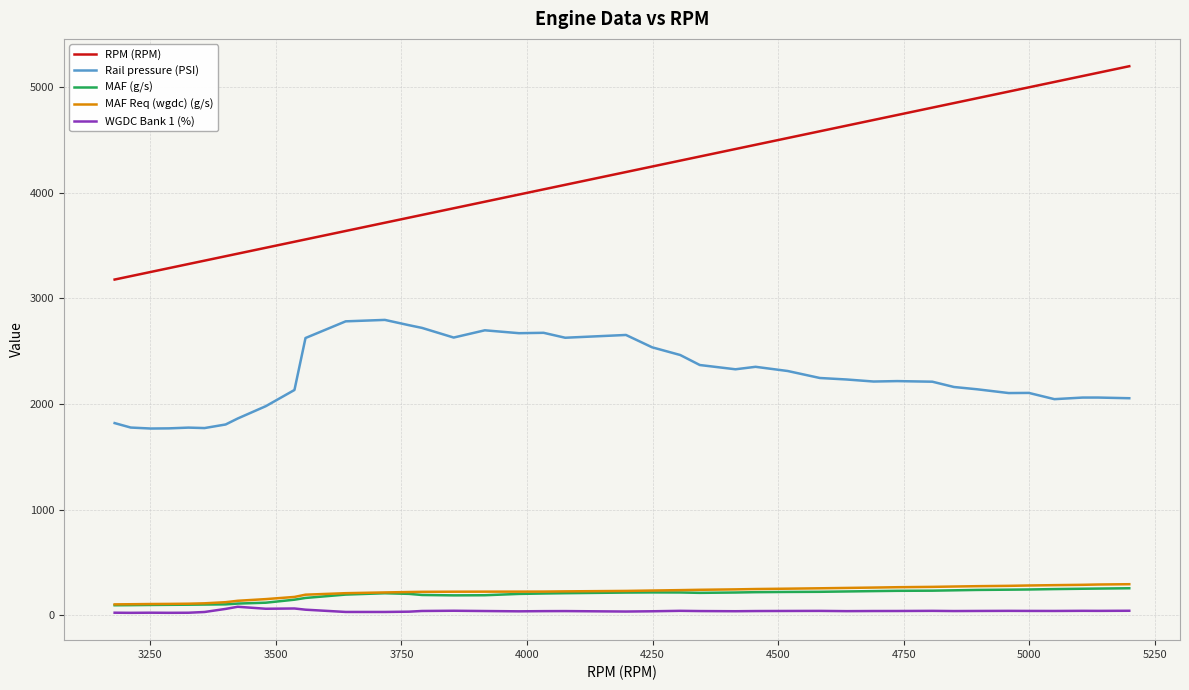

What is the lowest value of the RPM (RPM) series?

3179.0